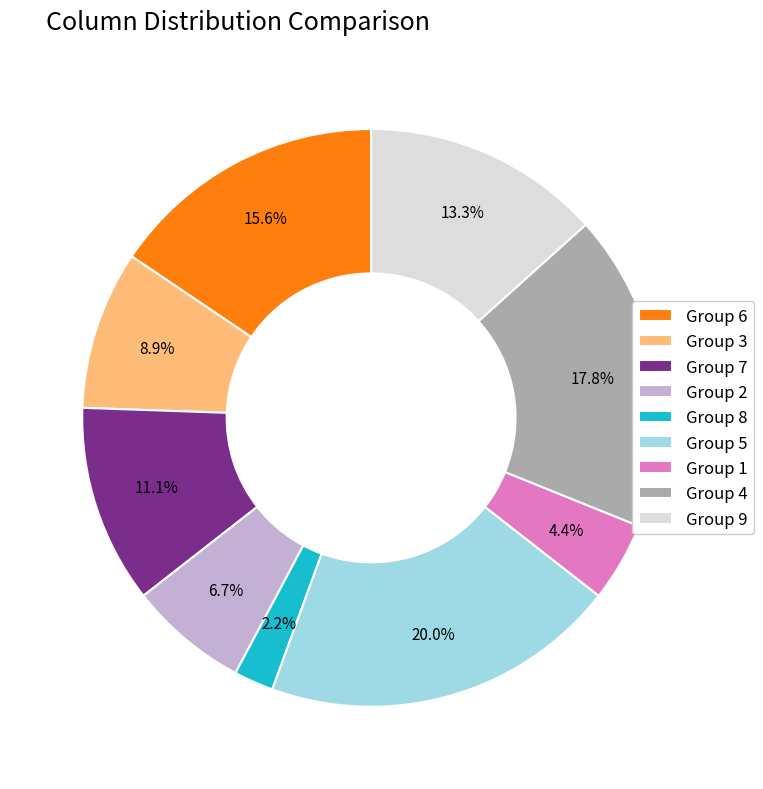

To the nearest percent, what is the difference between the largest and smallest slice percentages?

18%